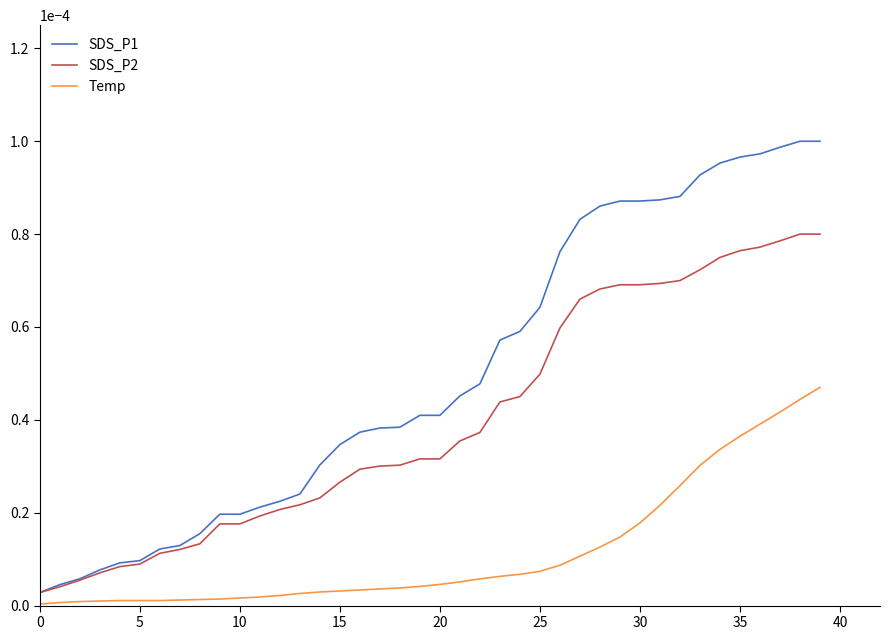

How many lines are shown in the chart?

3